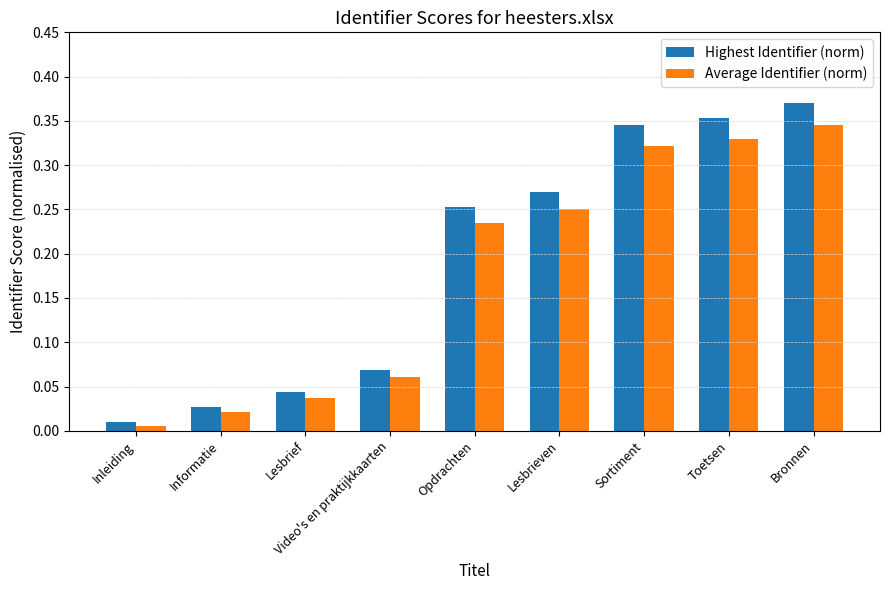

List the series in order of their peak value, lowest first.

Average Identifier (norm), Highest Identifier (norm)